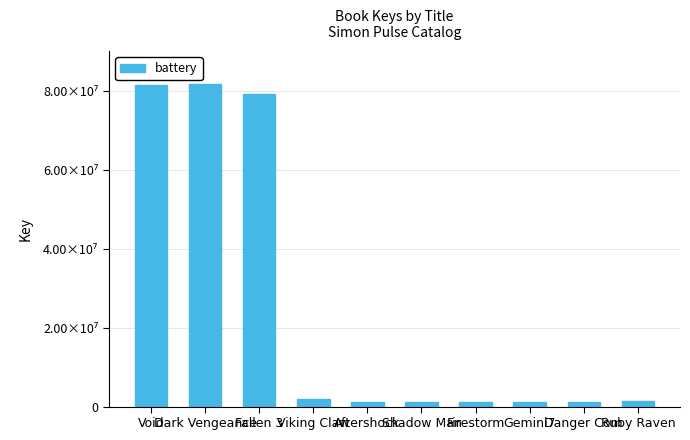

What is the average value?

25095632